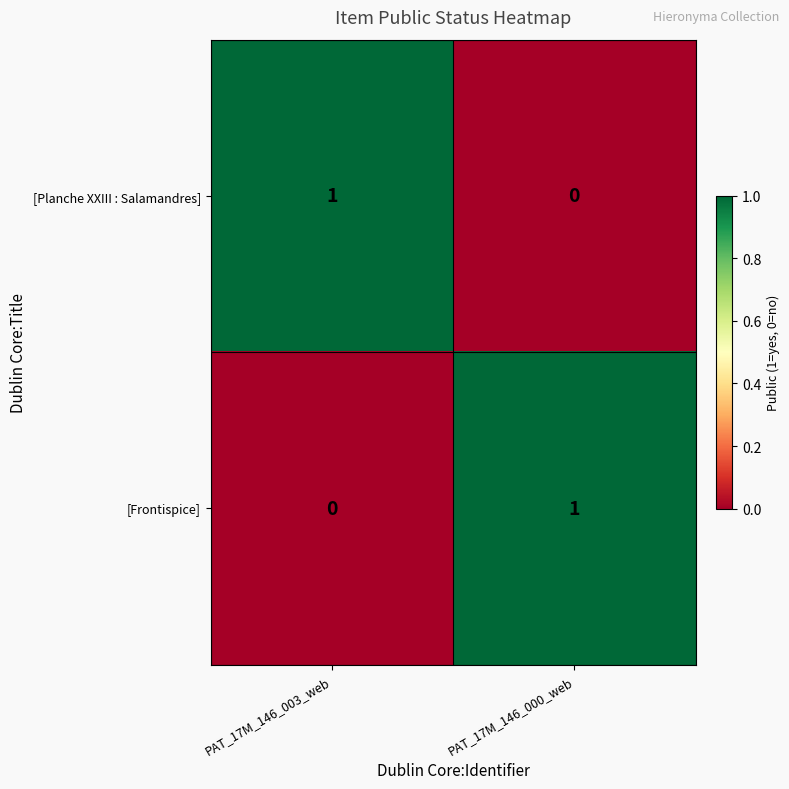

What is the difference between the highest and lowest values at PAT_17M_146_000_web?

1